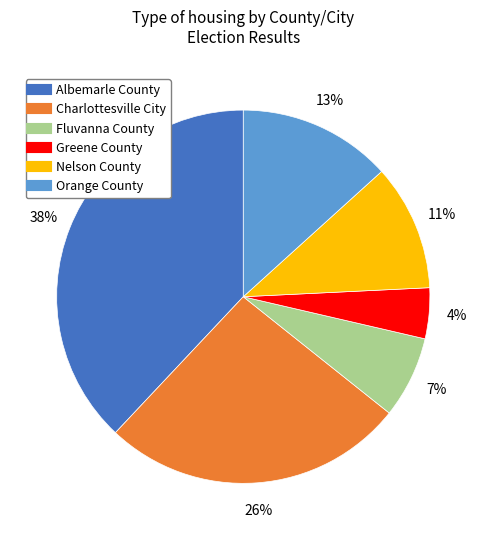

Do Nelson County and Orange County together represent more than half of the pie?

No